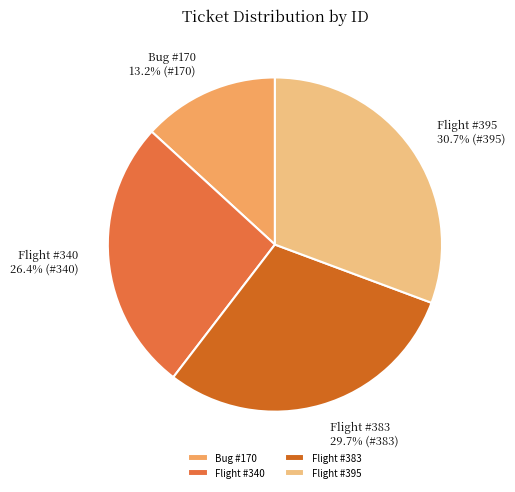

How many segments does this pie chart have?

4